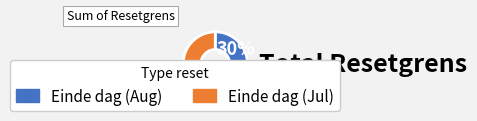

True or false: Einde dag (Jul) accounts for 80% of the total.

False